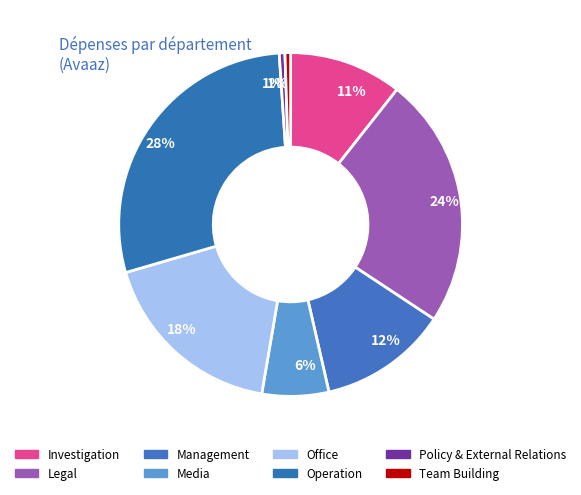

How many segments does this pie chart have?

8